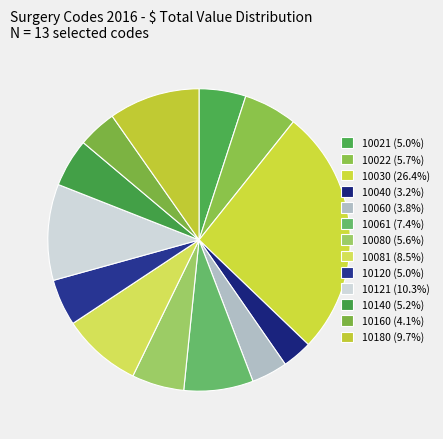

To the nearest percent, what portion does 10061 represent?

7%